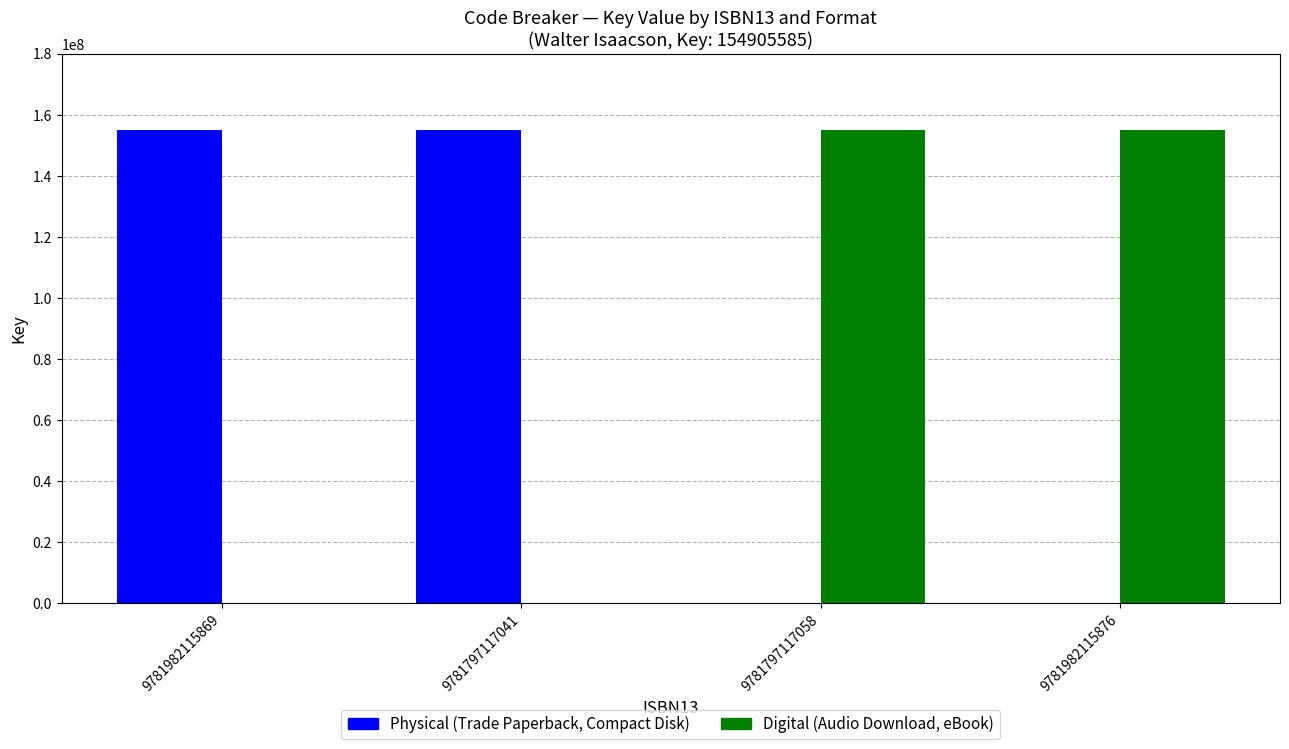

What is the total value across all series at 9781982115869?

154905585